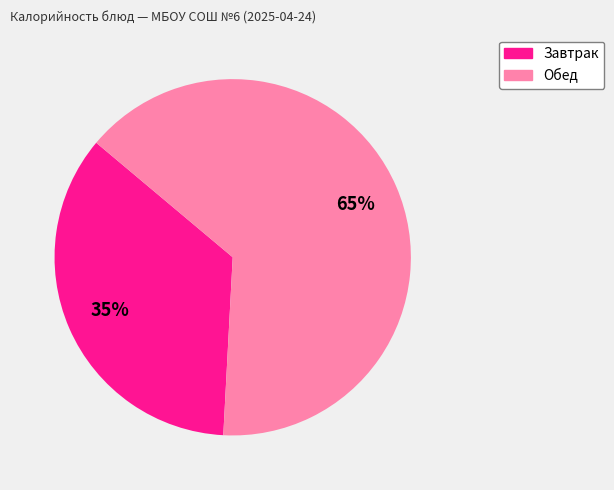

Is there any slice that represents more than half of the pie?

Yes